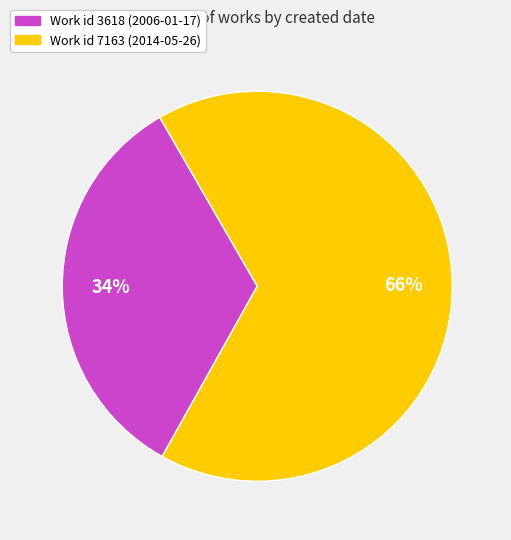

How many slices are in this pie chart?

2